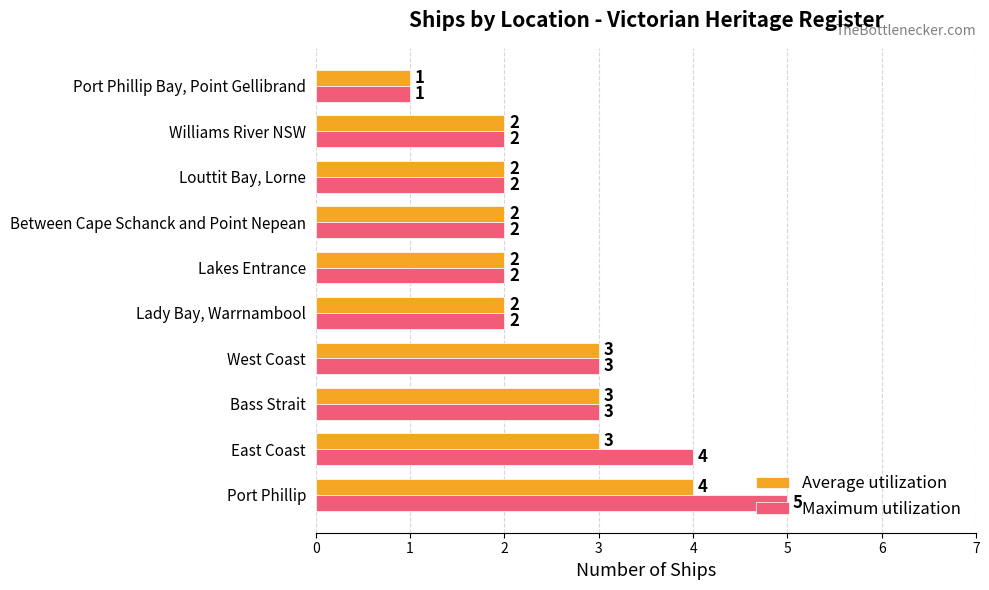

Which series has the largest range (max minus min)?

Maximum utilization